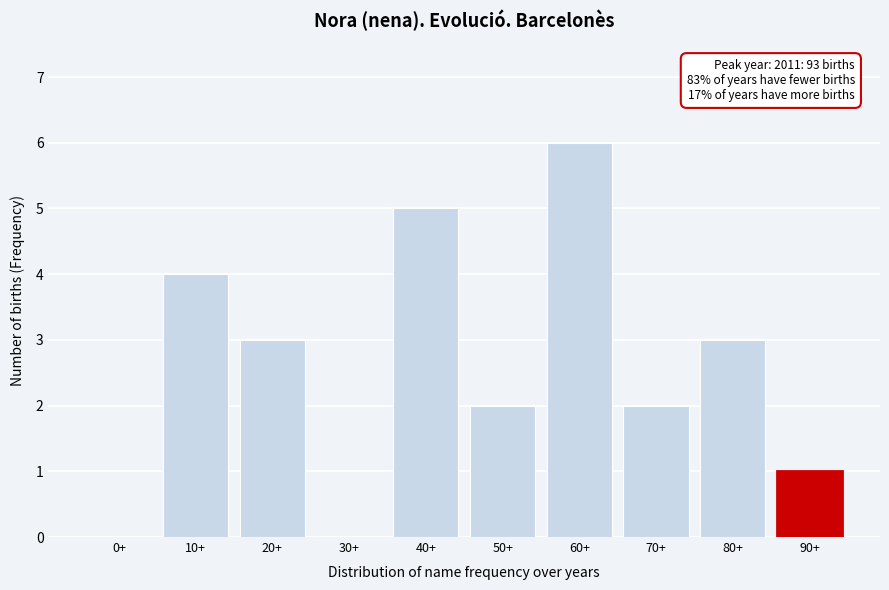

Reading left to right, what are all the values shown in this chart?

0+=0	10+=4	20+=3	30+=0	40+=5	50+=2	60+=6	70+=2	80+=3	90+=1